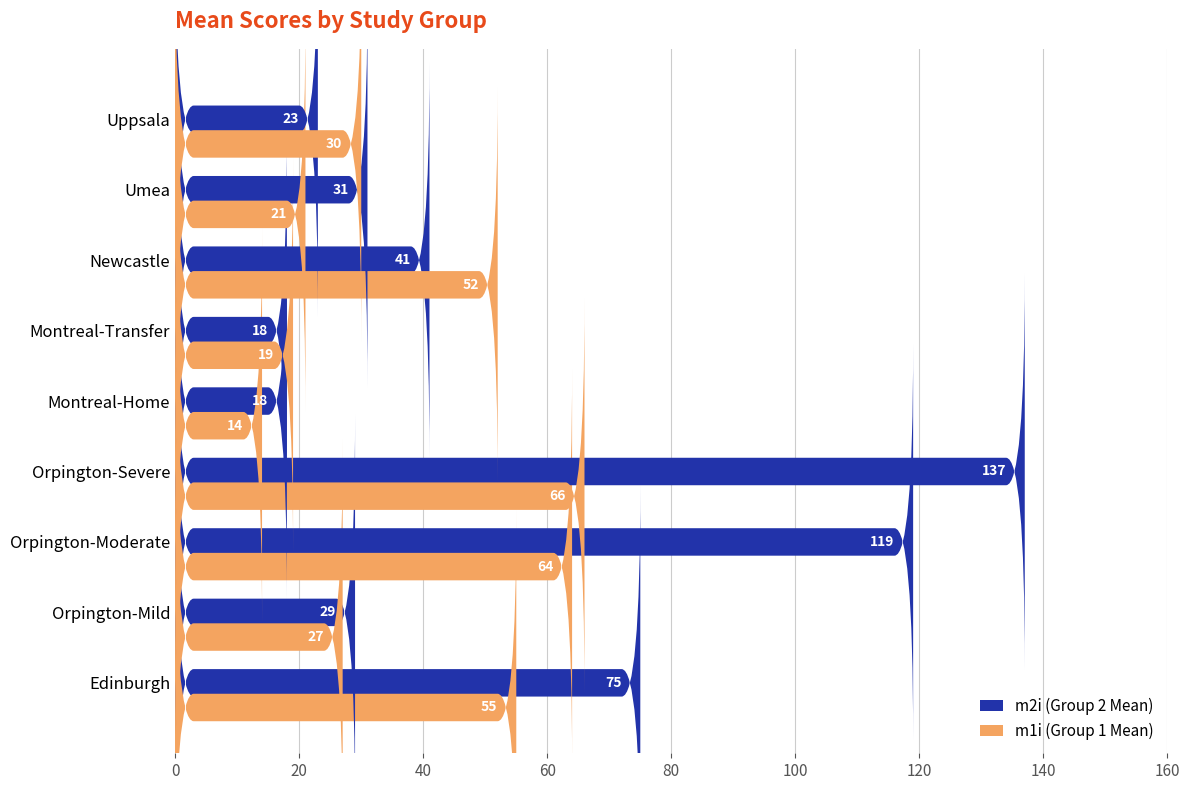

Are the bars grouped side by side (vs. stacked)?

Yes